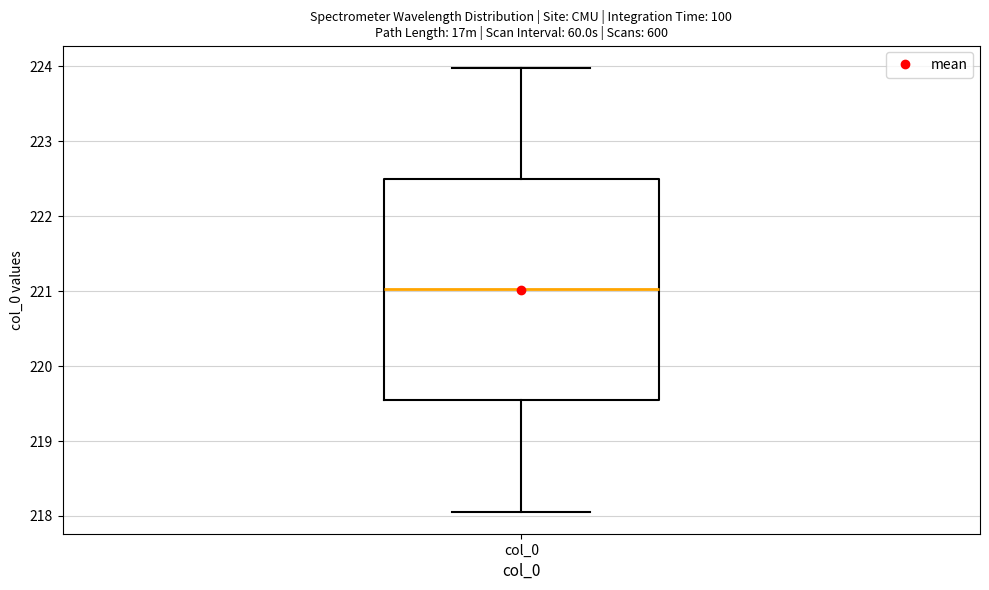

Transcribe this box plot: give where the median line is, the range the box spans, and where the two whiskers end, as read against the y-axis. The values are not printed on the chart, so give them approximately, as read against the axis.

median 221.0, box 219.5 to 222.5, whiskers 218.1 to 224.0